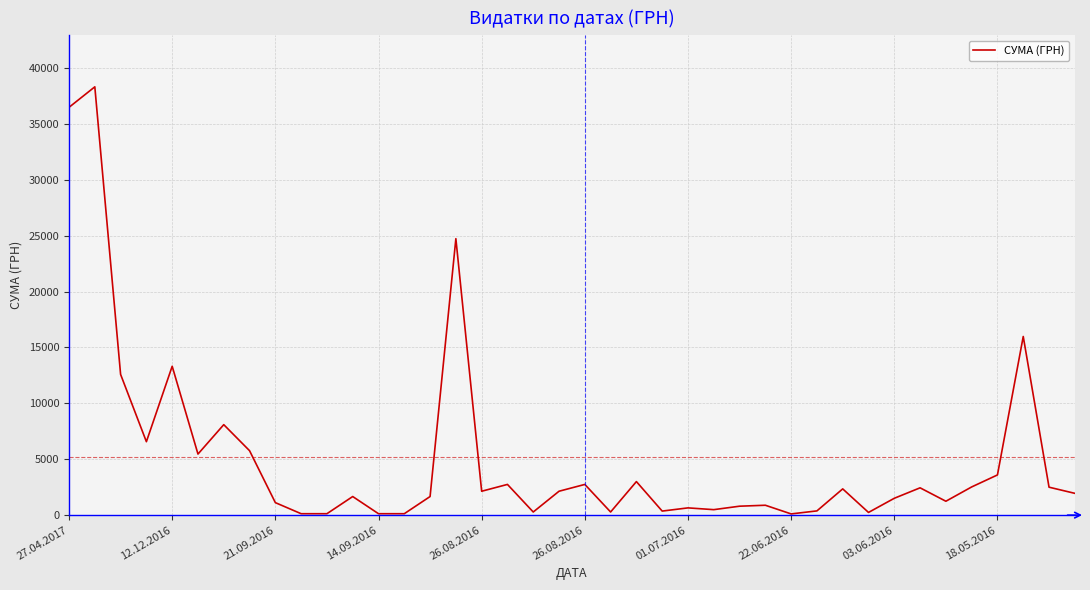

What is the greatest value displayed?

38323.2